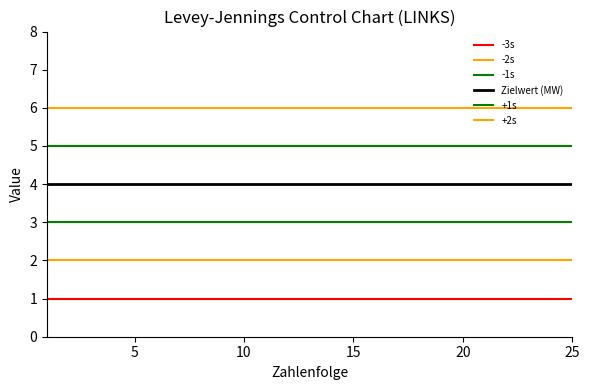

True or false: -3s has more than 1 points higher than both neighbors.

False